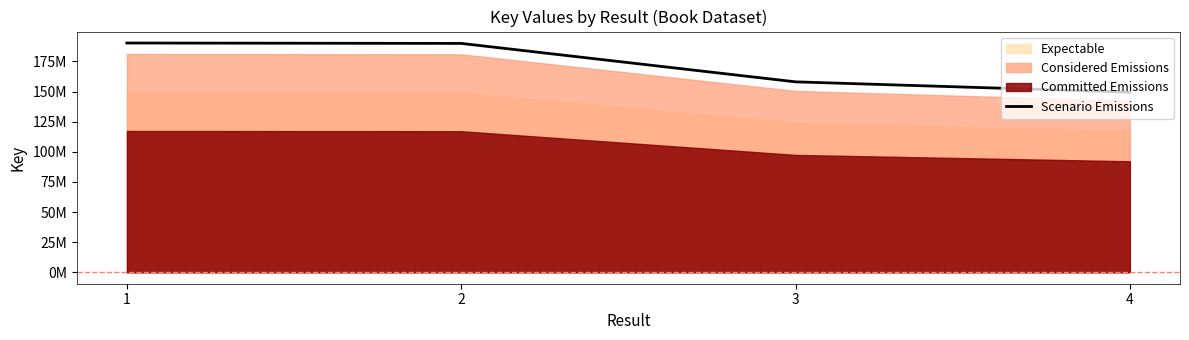

What is the change in value from 2 to 3?

-31896795.1